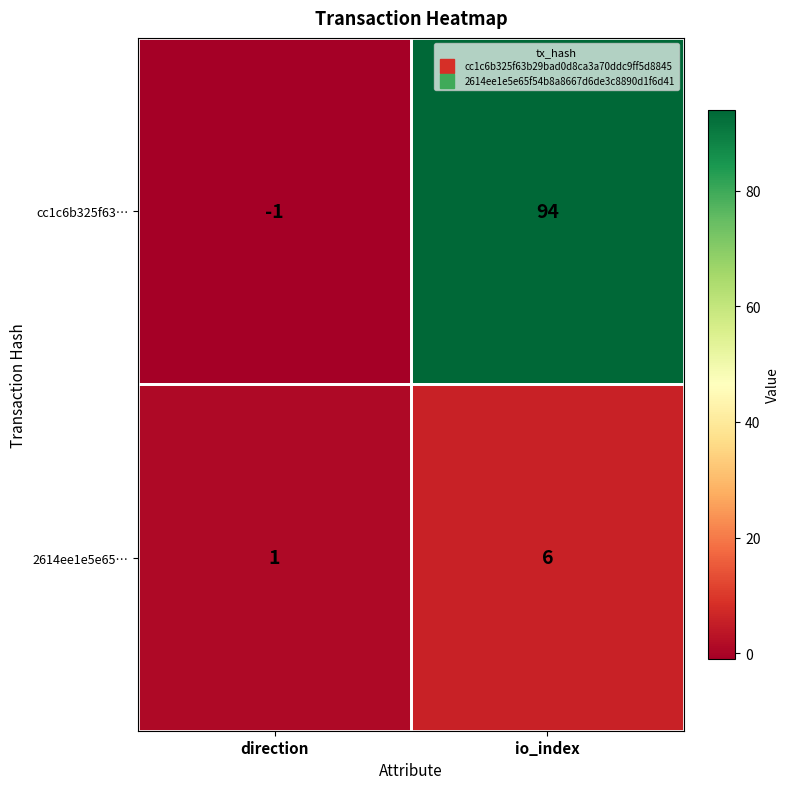

True or false: 2614ee1e5e65… has a value of 9 at io_index.

False